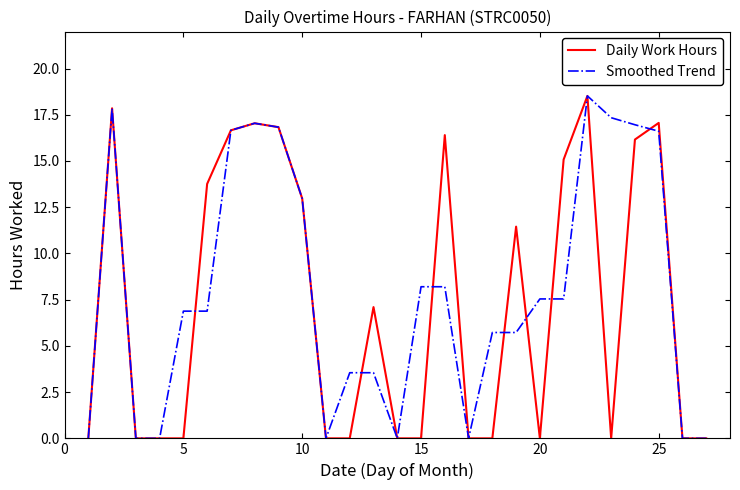

What is the greatest value displayed?

18.5